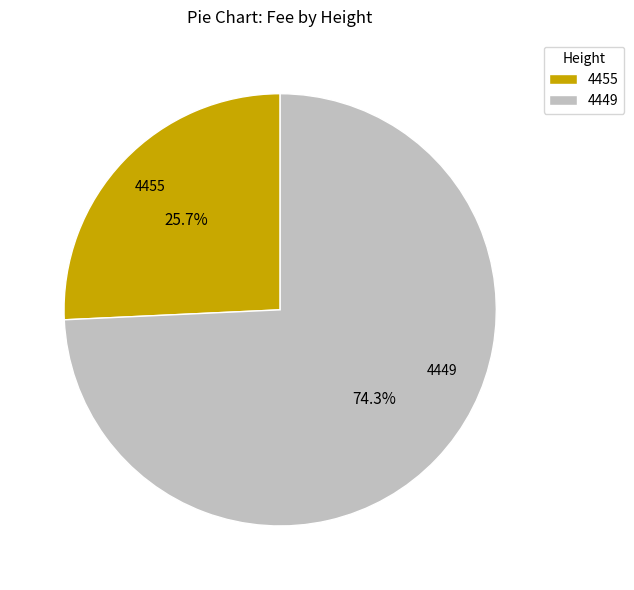

How much of the chart is everything except 4455?

74.3%